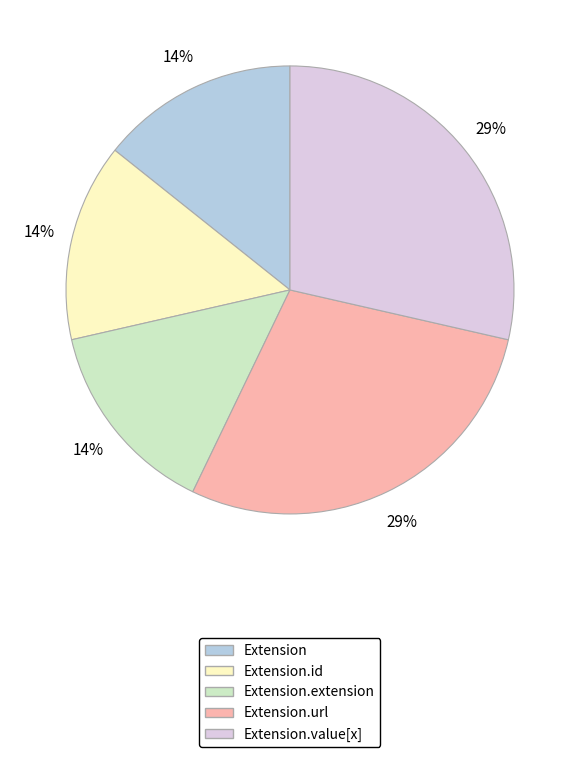

Approximately how many times larger is the value at Extension.id compared to Extension.value[x]?

0.5